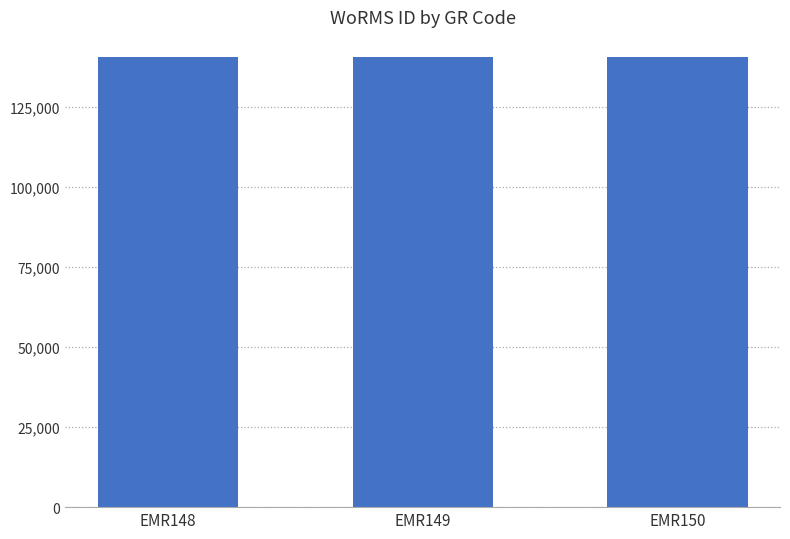

True or false: the data shows 140510 at EMR148.

True